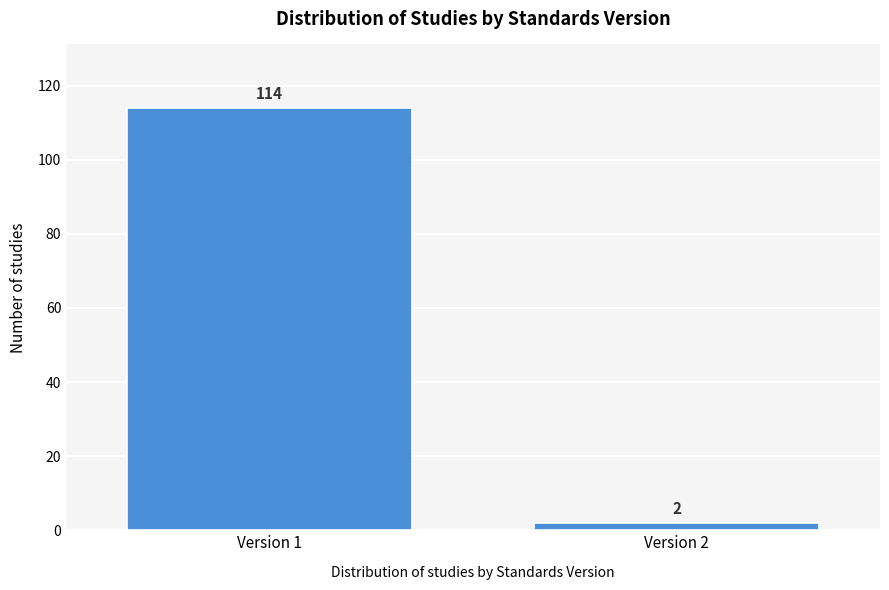

Reading left to right, transcribe all the data shown in this chart.

Version 1=114	Version 2=2